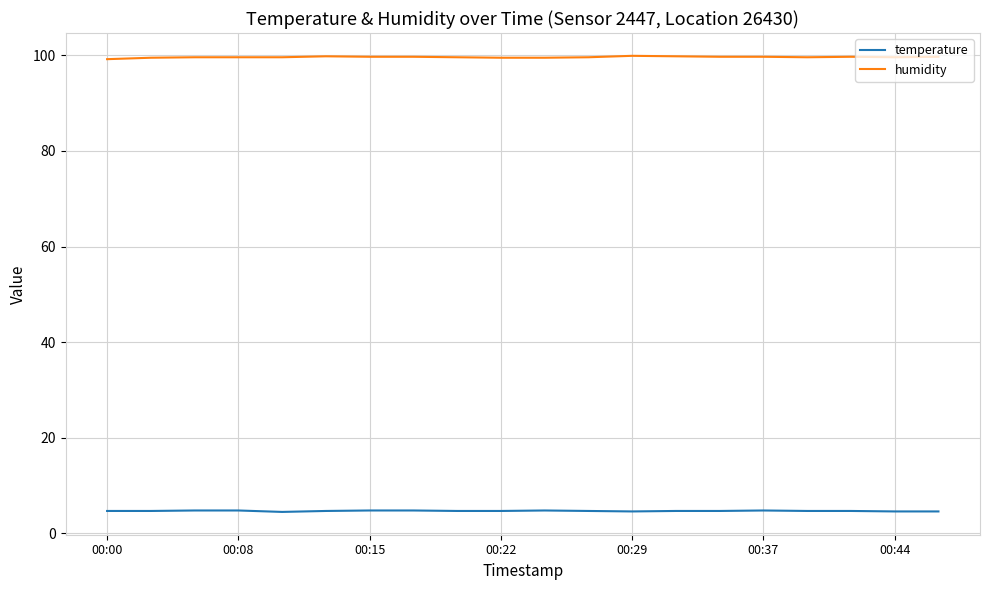

List the series in order of their overall mean, lowest first.

temperature, humidity